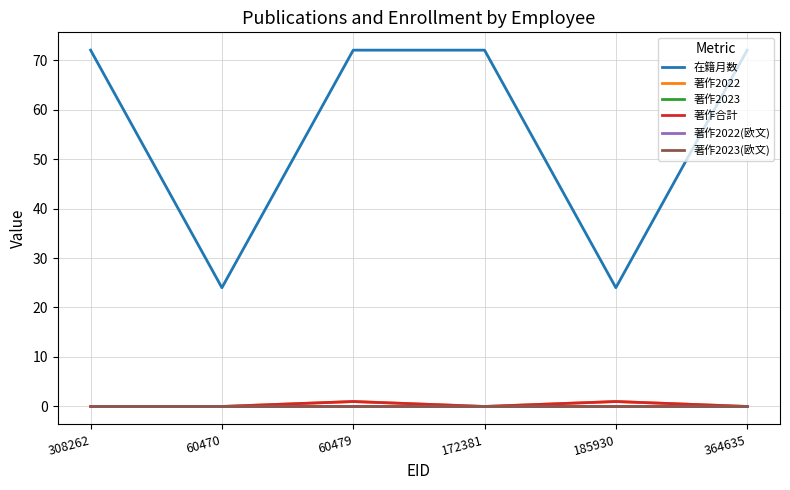

Does the chart display data point markers on the line(s)?

No